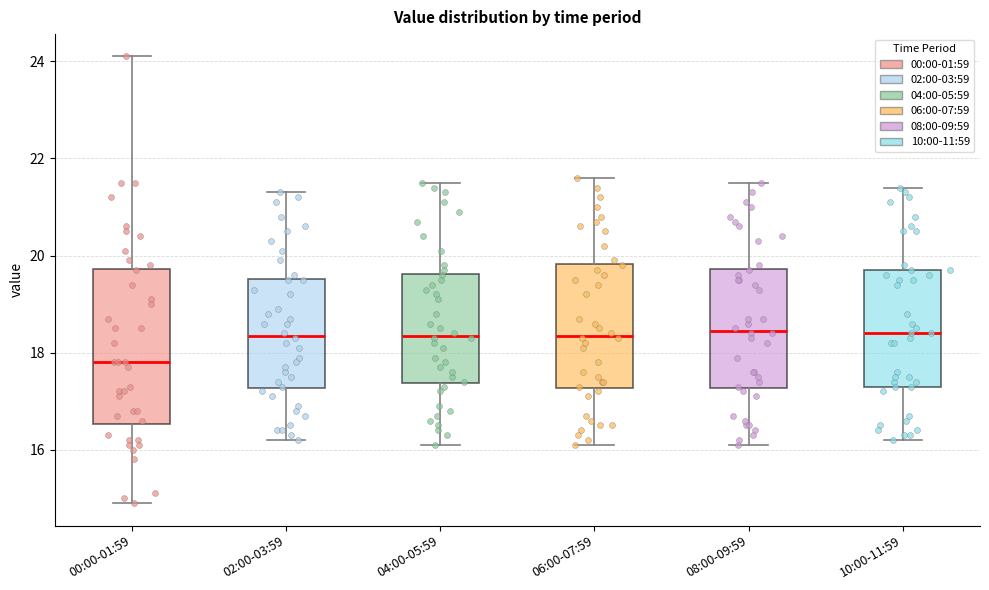

Reading left to right, read every box against the y-axis: the position of its median line, the range the box covers, and the ends of its whiskers. The values are not printed on the chart, so give them approximately, as read against the axis.

00:00-01:59: median 17.8, box 16.6 to 19.8, whiskers 15.0 to 24.2
02:00-03:59: median 18.4, box 17.2 to 19.6, whiskers 16.2 to 21.4
04:00-05:59: median 18.4, box 17.4 to 19.6, whiskers 16.2 to 21.6
06:00-07:59: median 18.4, box 17.2 to 19.8, whiskers 16.2 to 21.6
08:00-09:59: median 18.4, box 17.2 to 19.8, whiskers 16.2 to 21.6
10:00-11:59: median 18.4, box 17.4 to 19.8, whiskers 16.2 to 21.4